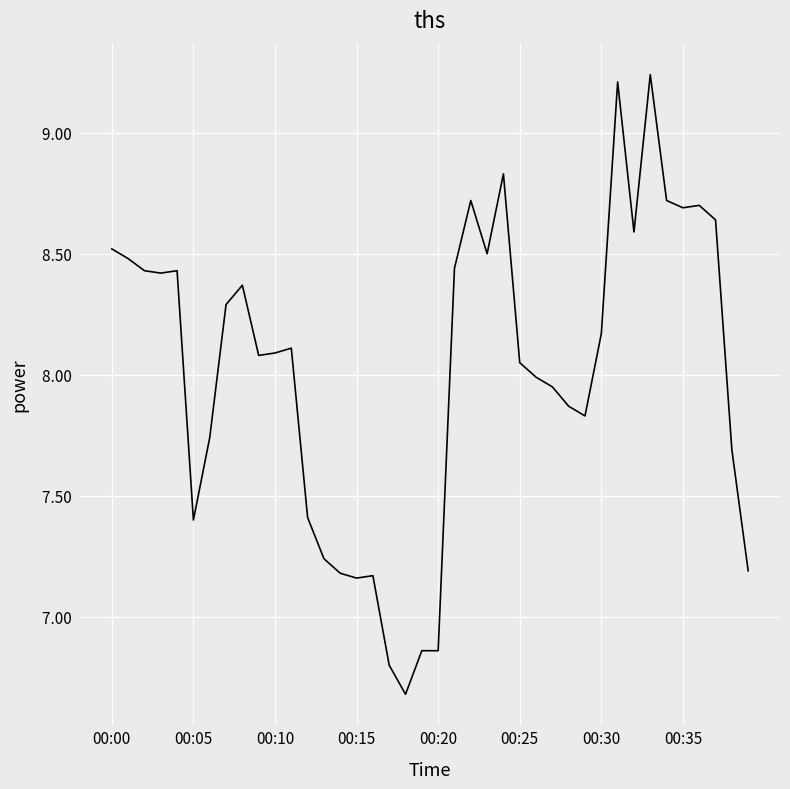

What is the minimum value shown in the chart?

6.7